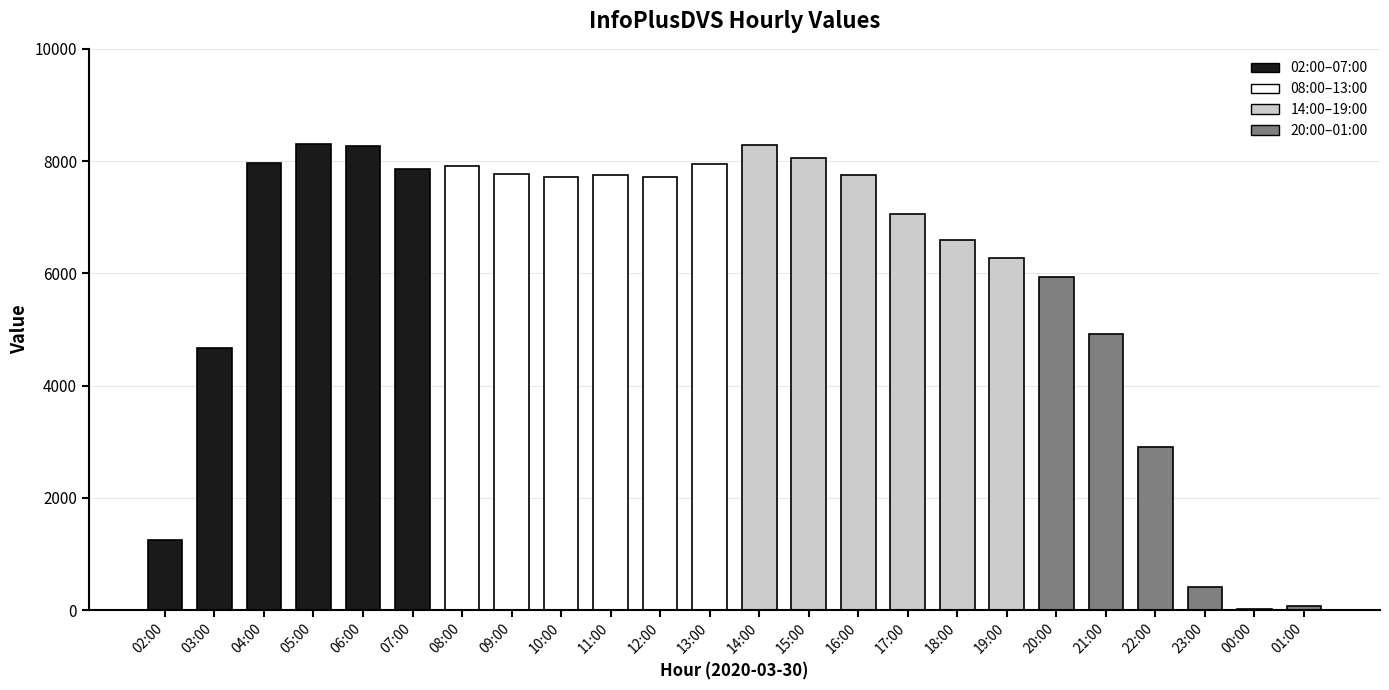

Which has a higher value, 07:00 or 23:00?

07:00